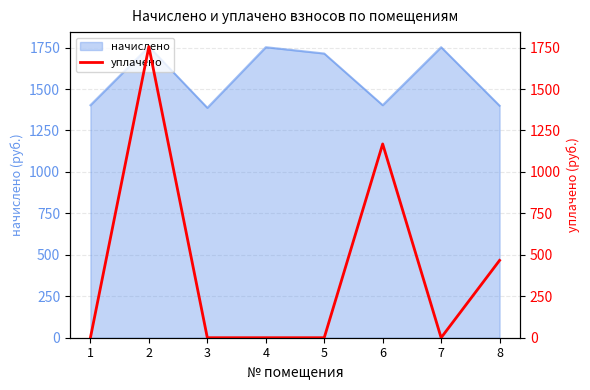

Which category has the lowest value across all series?

1